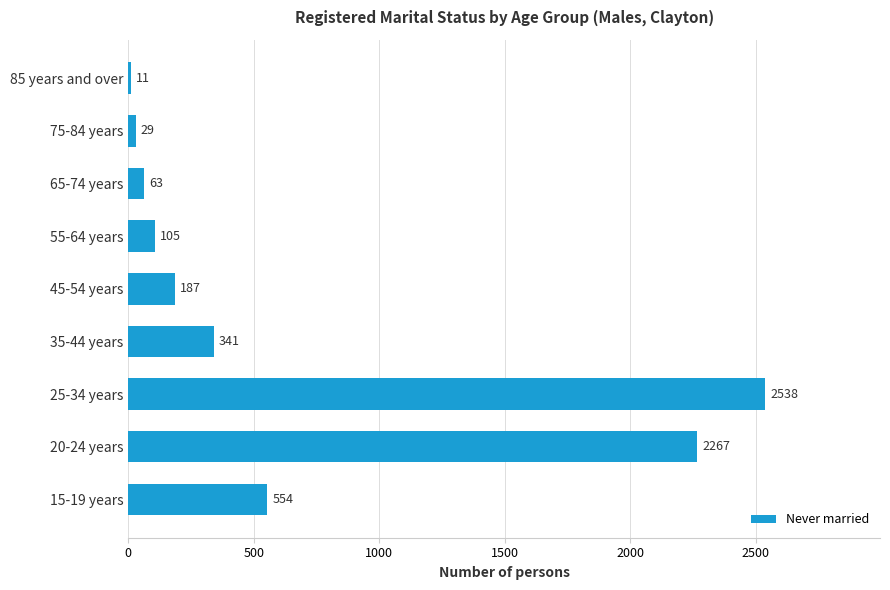

Which label corresponds to the largest value in the chart?

25-34 years